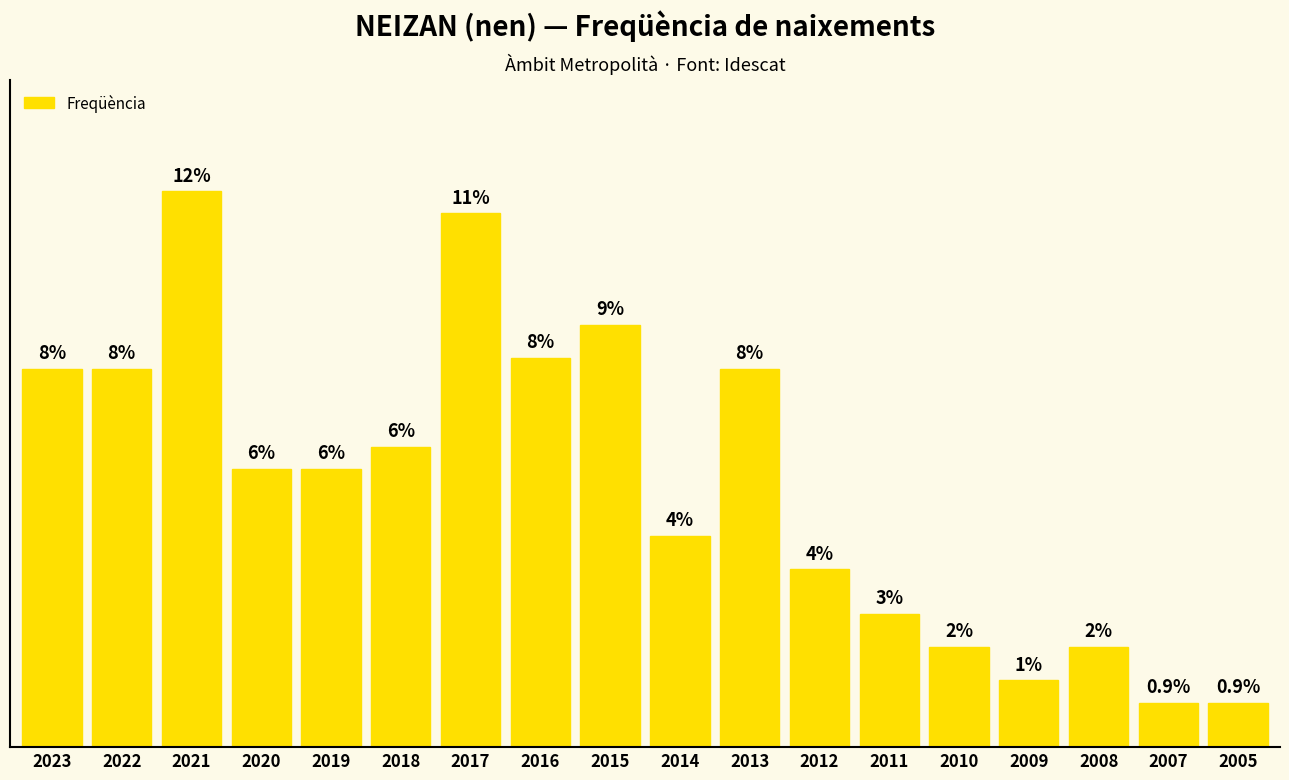

Does the chart contain any negative values?

No